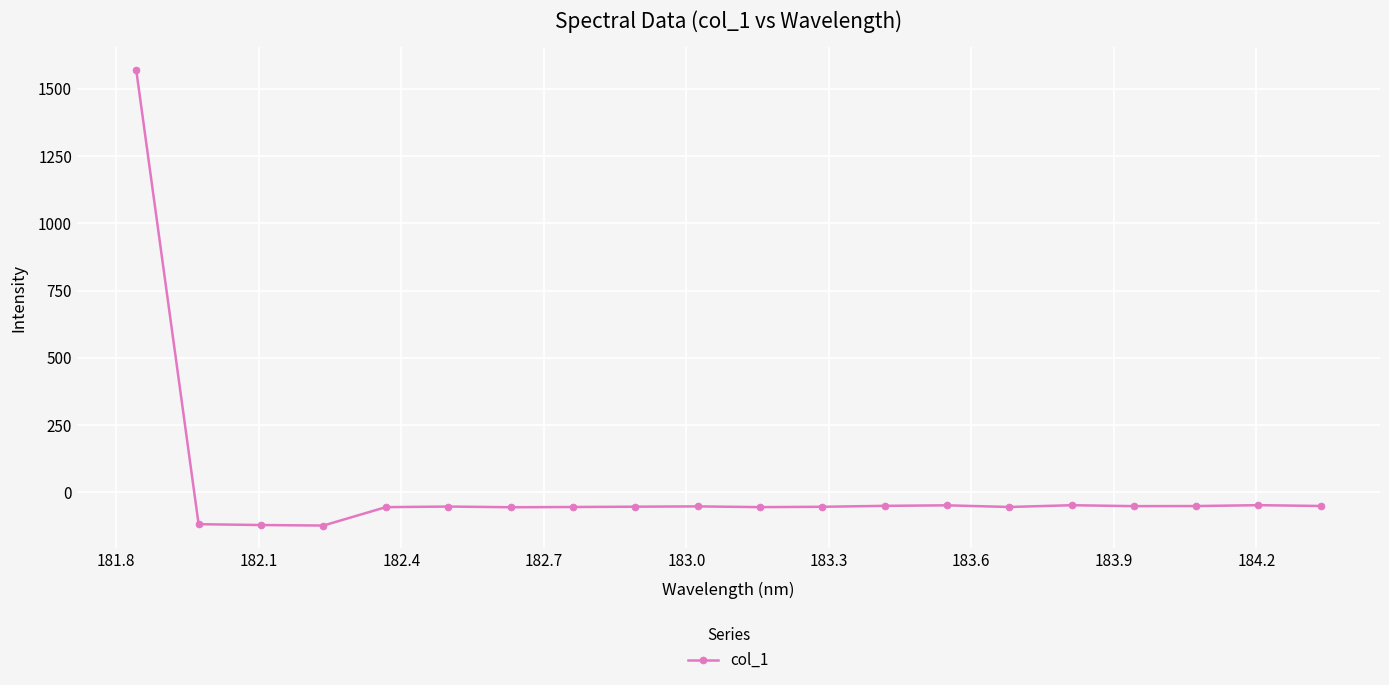

True or false: there are more than 1 points higher than both neighbors.

True